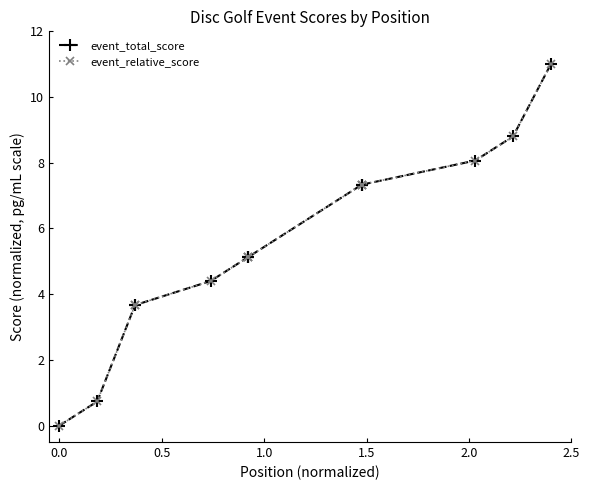

Is the value of event_total_score at 2.5 greater than the value of event_relative_score at 1.5?

Yes